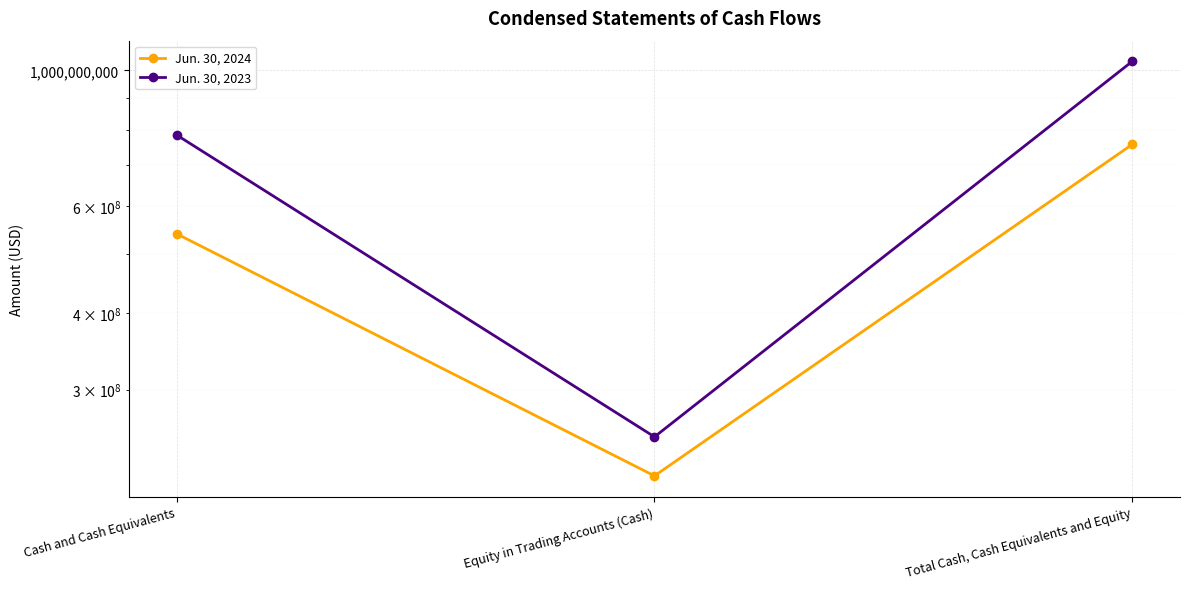

Reading right to left, what are all the values shown in this chart?

Jun. 30, 2024: Total Cash, Cash Equivalents and Equity=756328787	Equity in Trading Accounts (Cash)=216599908	Cash and Cash Equivalents=539728879
Jun. 30, 2023: Total Cash, Cash Equivalents and Equity=1034467297	Equity in Trading Accounts (Cash)=250962623	Cash and Cash Equivalents=783504674